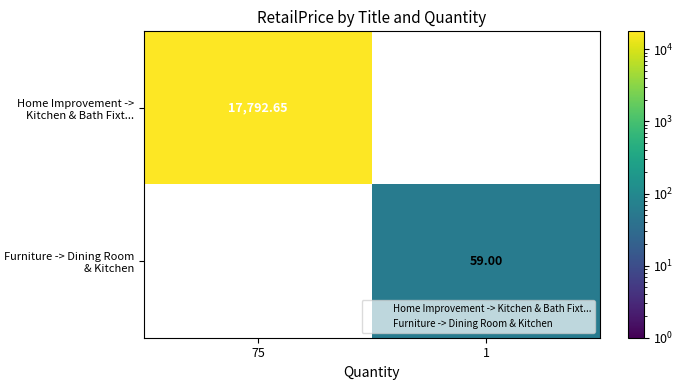

Between 75 and 1, which series saw the biggest shift?

Home Improvement -> Kitchen & Bath Fixt...